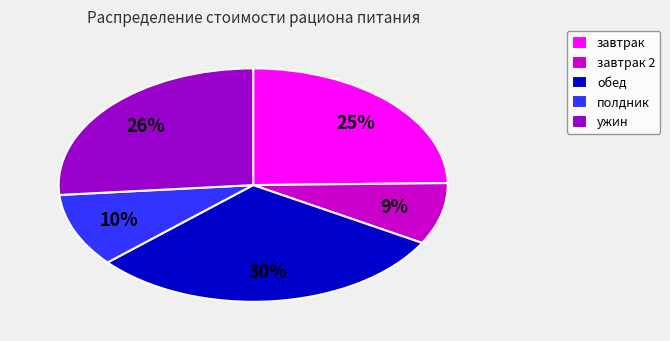

Count the number of slices in the pie.

5